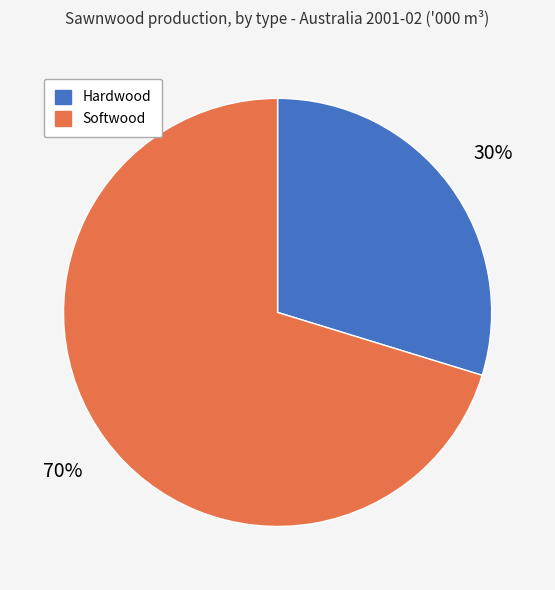

How many slices are in this pie chart?

2